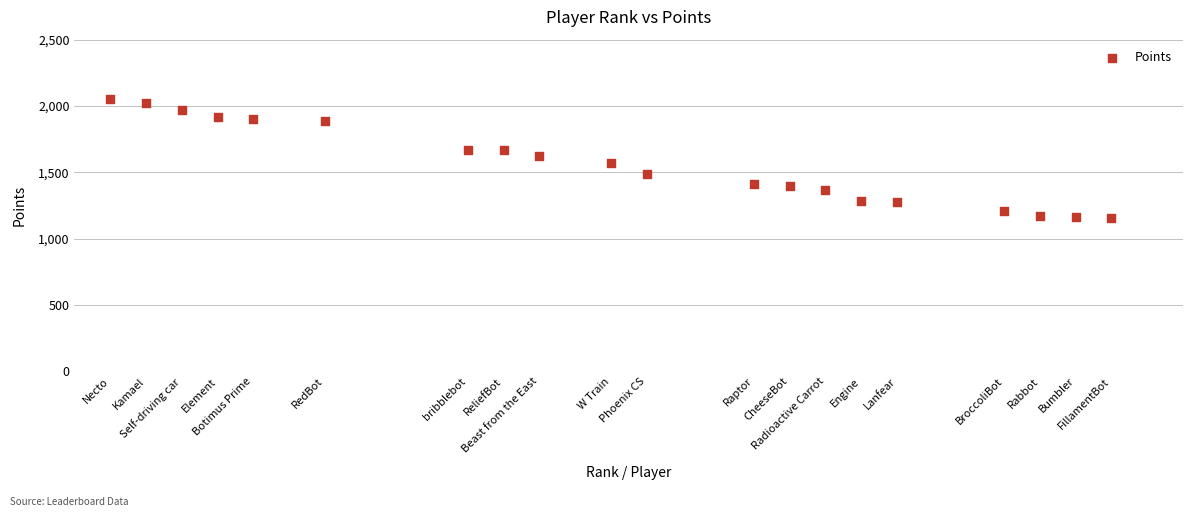

What is the range of X values (max minus min)?

28